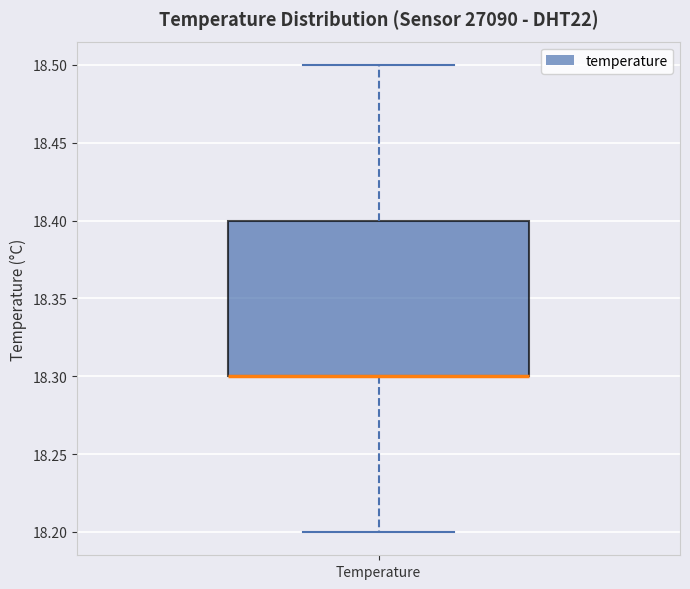

Transcribe this box plot: give where the median line is, the range the box spans, and where the two whiskers end, as read against the y-axis. The values are not printed on the chart, so give them approximately, as read against the axis.

median 18.3 (drawn on the box's lower edge), box 18.3 to 18.4, whiskers 18.2 to 18.5